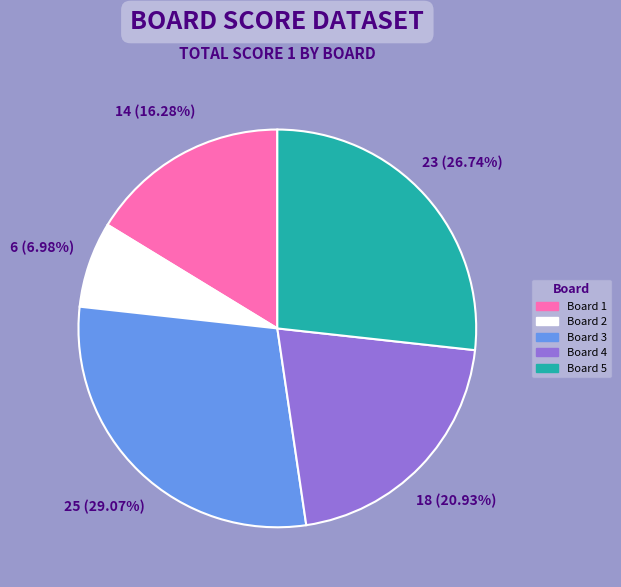

What is the ratio of the value at Board 4 to the value at Board 5?

0.8